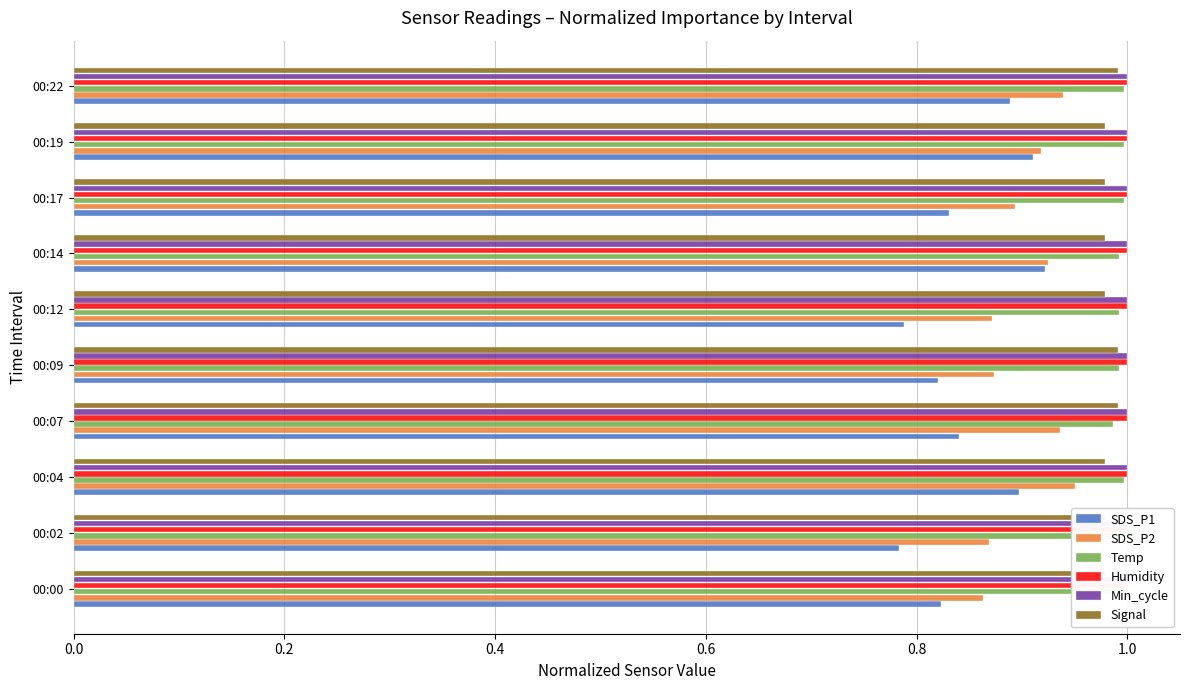

Which series changed the most between 0.0 and 0.2?

SDS_P1